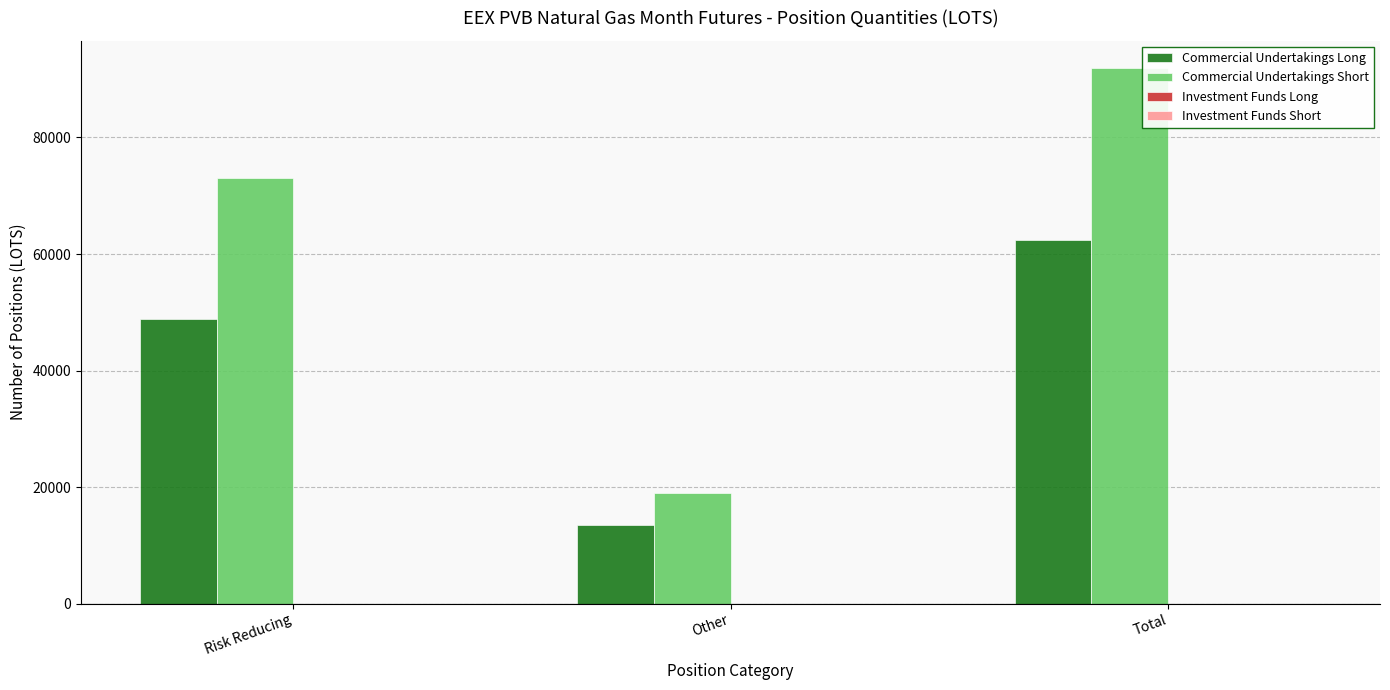

Is the value of Commercial Undertakings Long at Total greater than the value of Commercial Undertakings Short at Other?

Yes